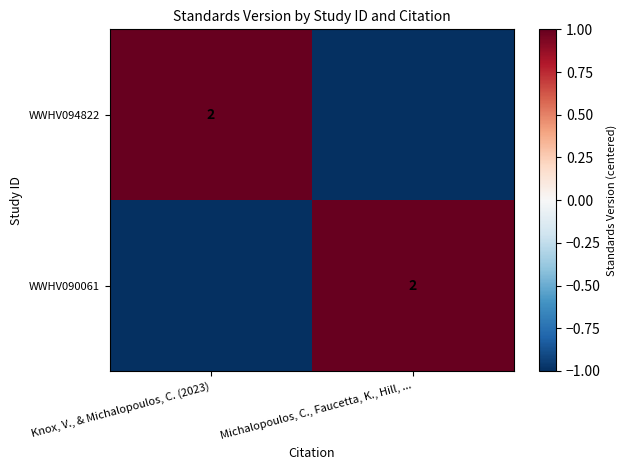

True or false: WWHV094822 has a value of 1 at Knox, V., & Michalopoulos, C. (2023).

False